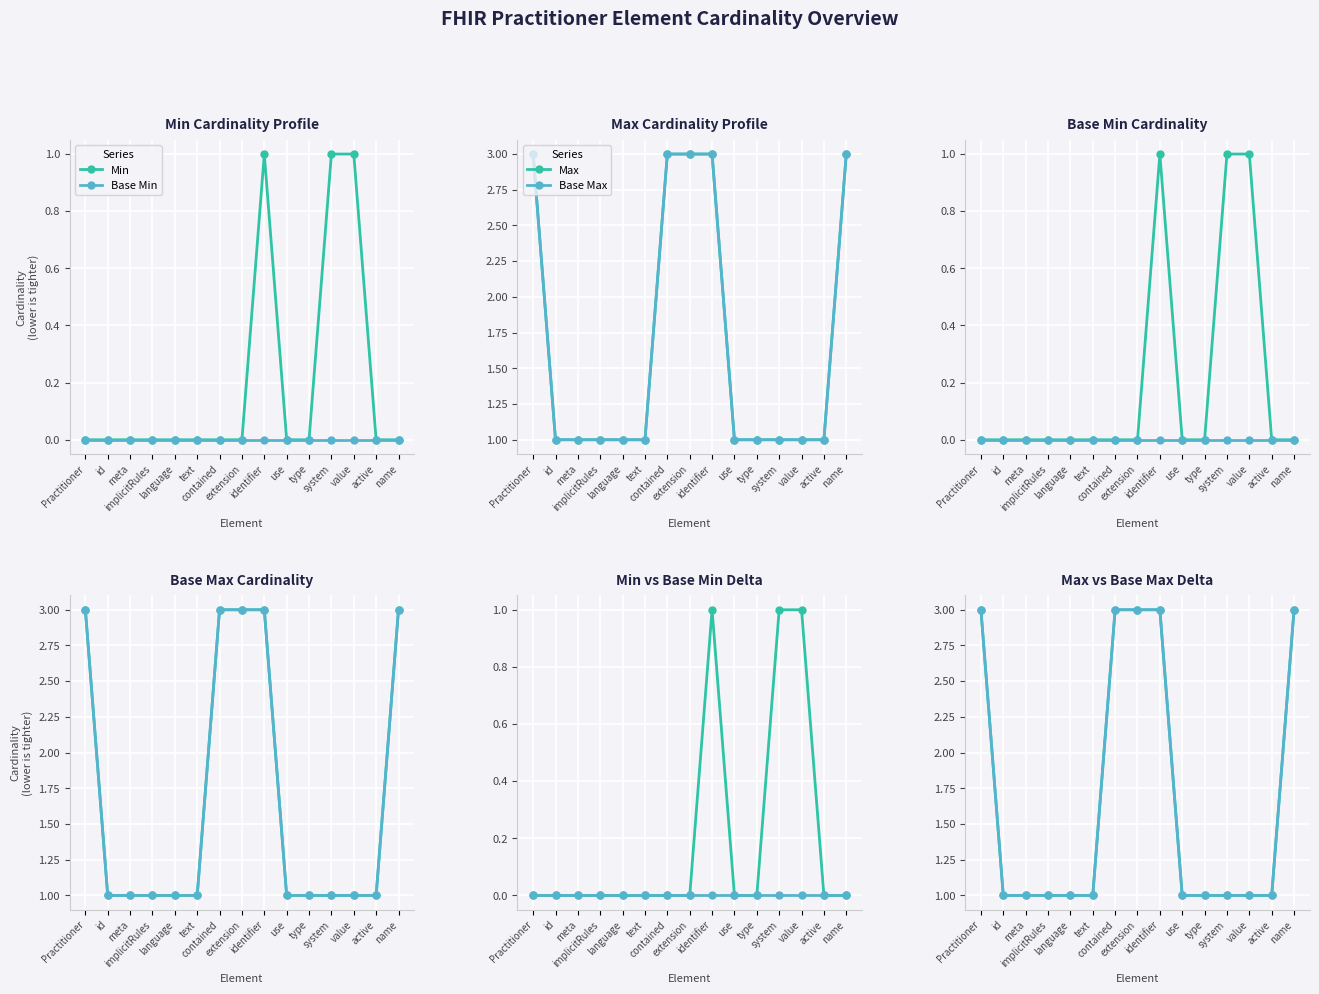

What position from the left is extension?

8